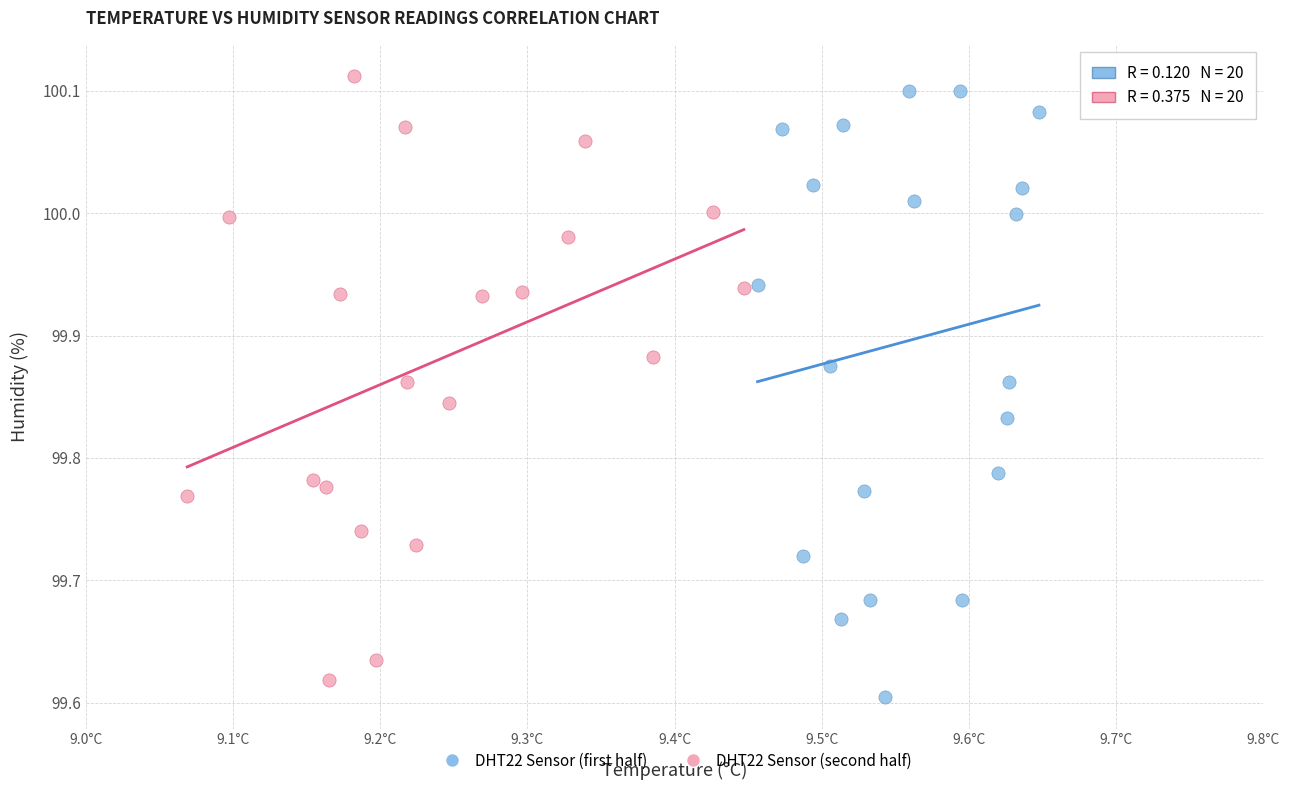

What are all the series names shown in the legend?

DHT22 Sensor (first half), DHT22 Sensor (second half)